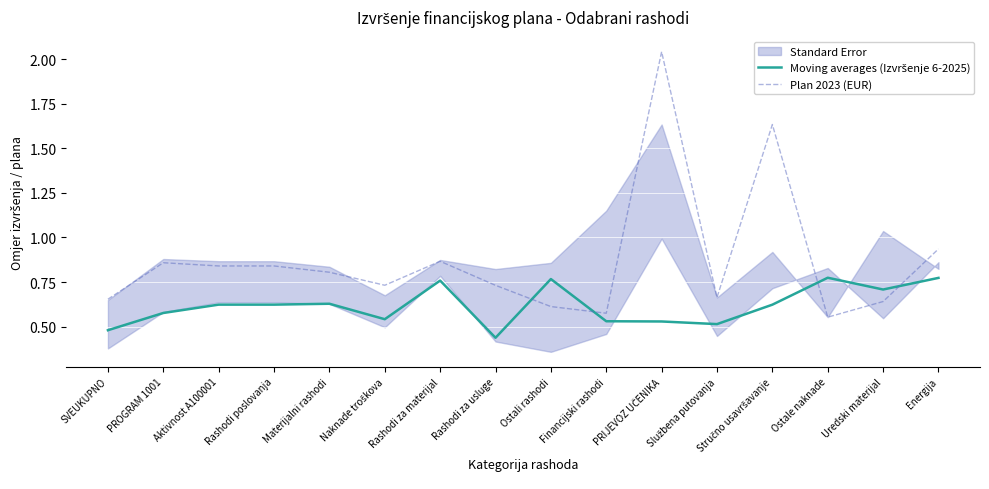

Which series has the largest total across all categories?

Plan 2023 (EUR)